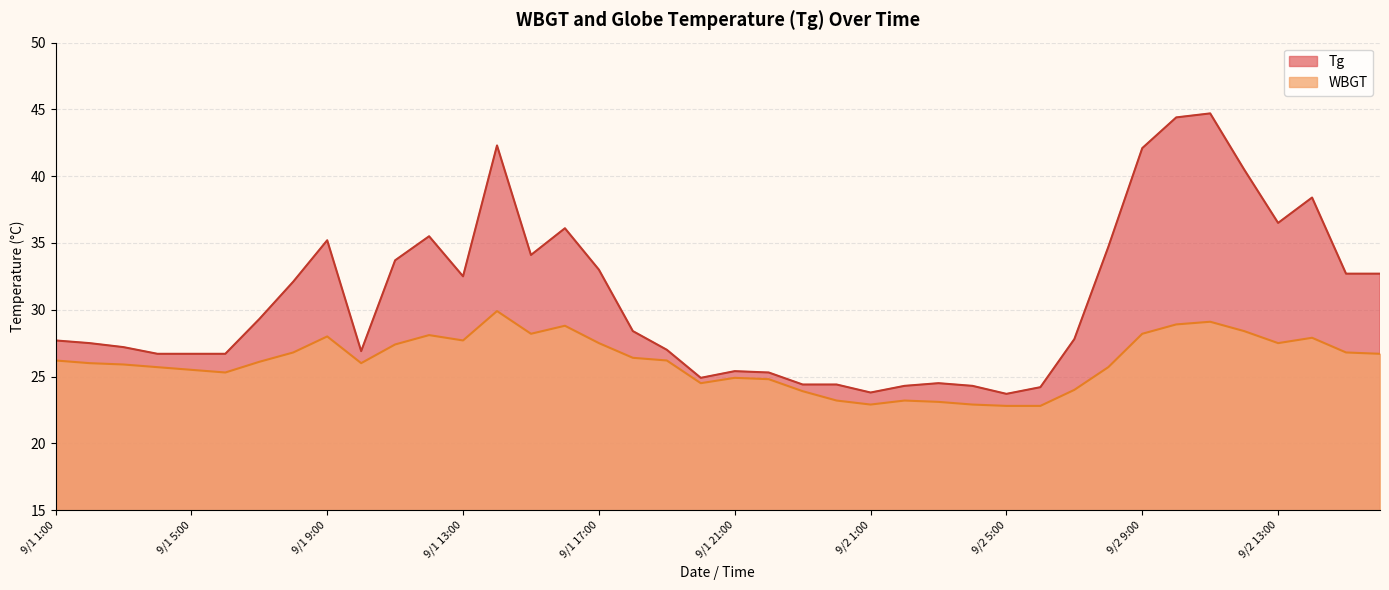

Reading left to right, list all the values displayed in this chart.

Tg: 27.7	27.5	27.2	26.7	26.7	26.7	29.3	32.1	35.2	26.9	33.7	35.5	32.5	42.3	34.1	36.1	33.0	28.4	27.0	24.9	25.4	25.3	24.4	24.4	23.8	24.3	24.5	24.3	23.7	24.2	27.8	34.7	42.1	44.4	44.7	40.5	36.5	38.4	32.7	32.7
WBGT: 26.2	26.0	25.9	25.7	25.5	25.3	26.1	26.8	28.0	26.0	27.4	28.1	27.7	29.9	28.2	28.8	27.5	26.4	26.2	24.5	24.9	24.8	23.9	23.2	22.9	23.2	23.1	22.9	22.8	22.8	24.0	25.7	28.2	28.9	29.1	28.4	27.5	27.9	26.8	26.7